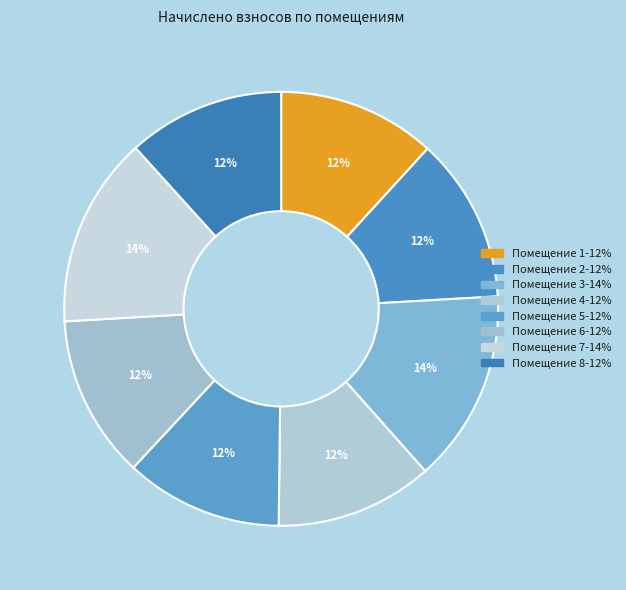

Which category has the smallest portion of the pie?

8